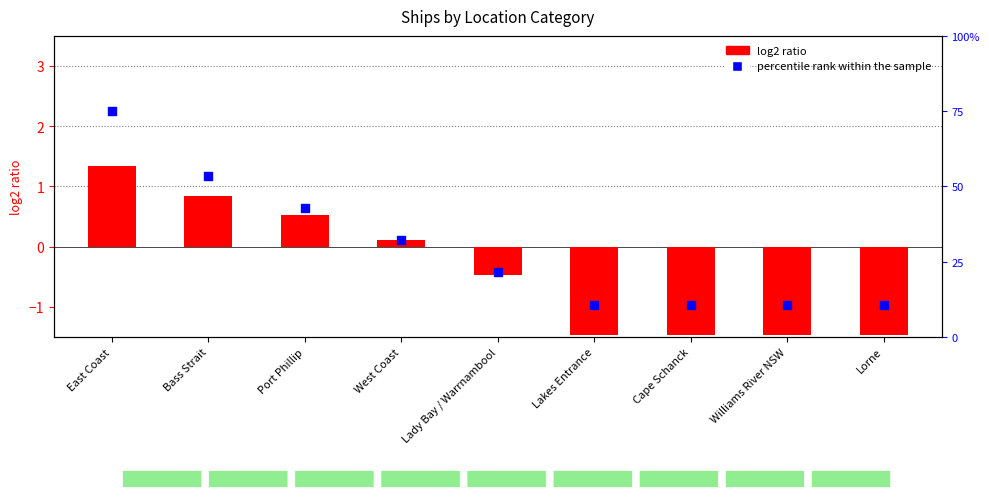

Which series contains the lowest Y value?

log2 ratio